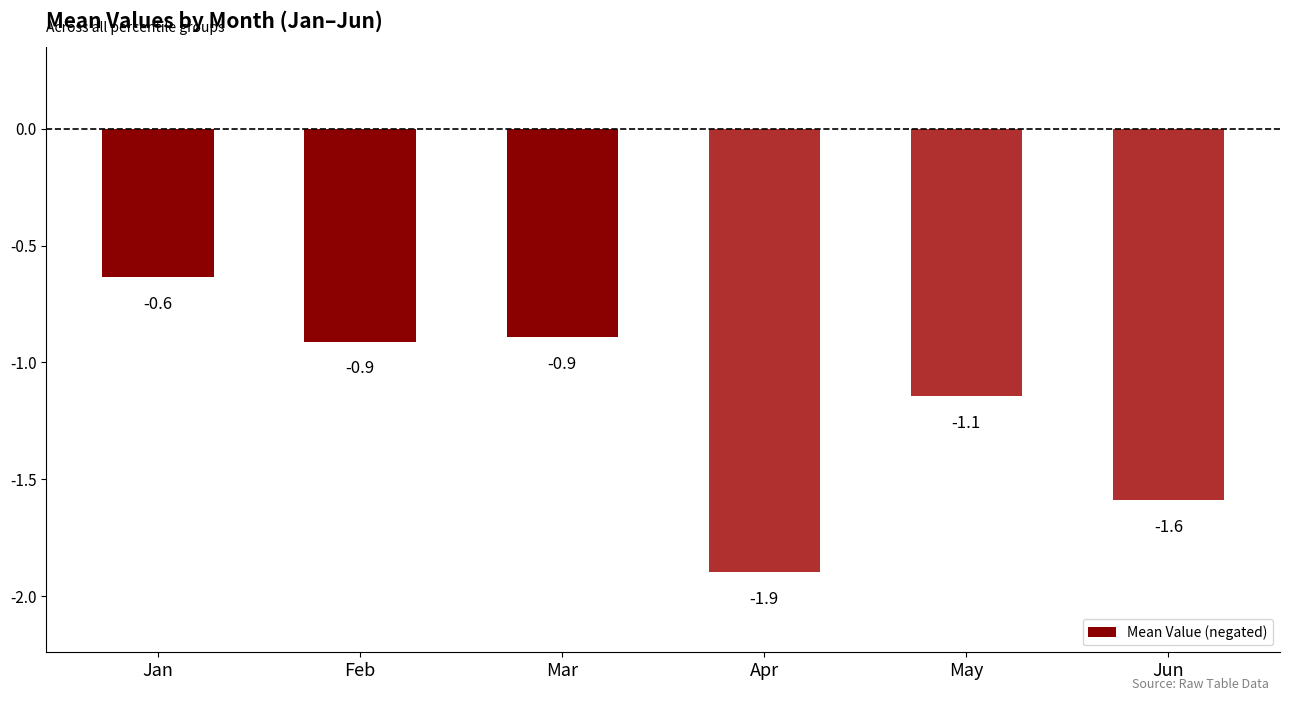

Reading right to left, transcribe all the data shown in this chart.

-1.6	-1.1	-1.9	-0.9	-0.9	-0.6